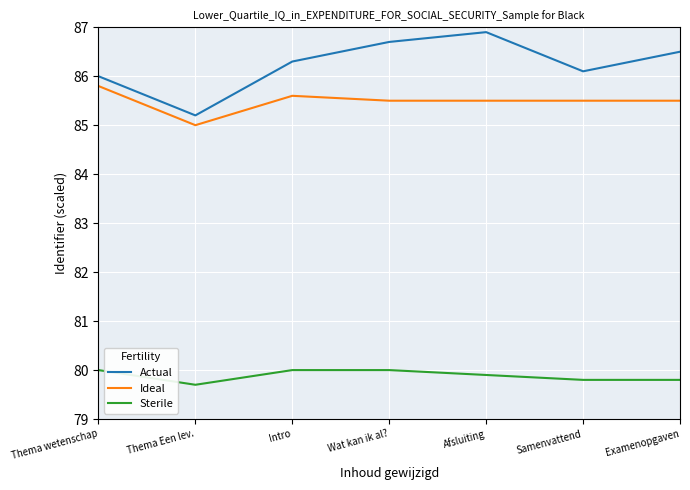

What is the difference between the maximum and second lowest values in the Ideal series?

0.3